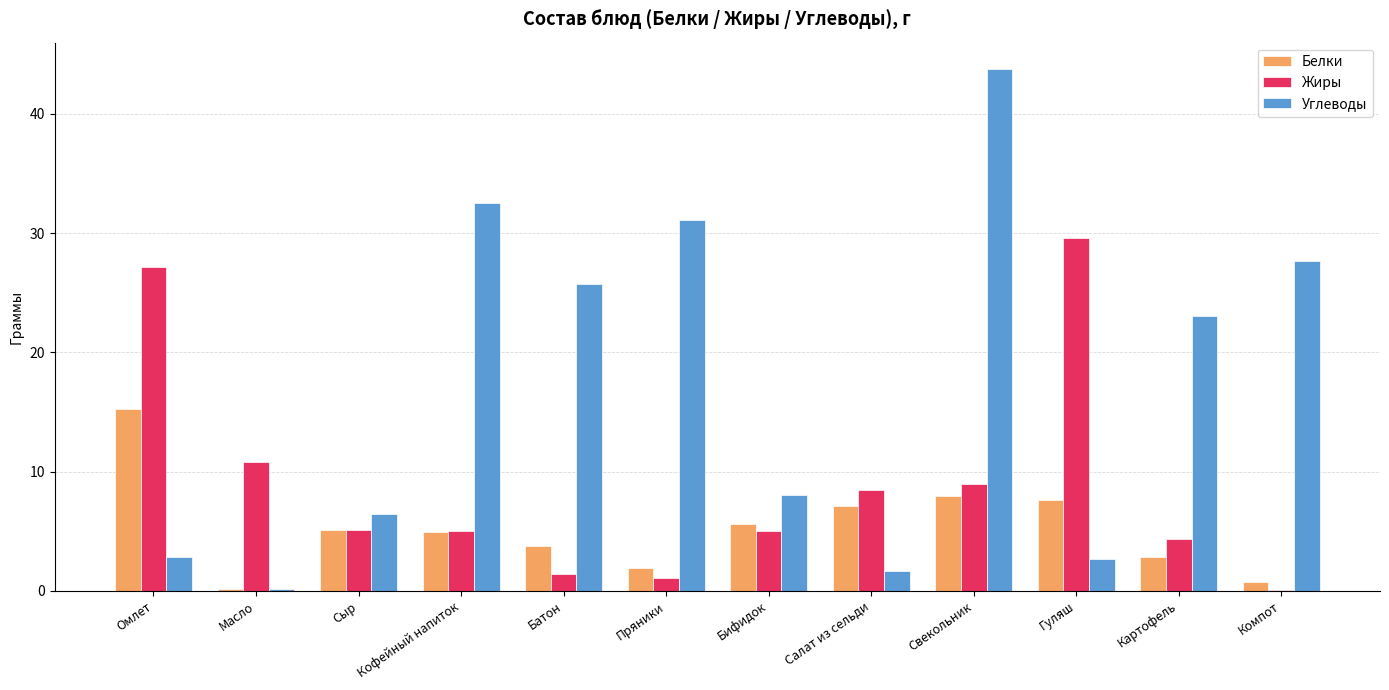

Which label corresponds to the largest value in the chart?

Свекольник